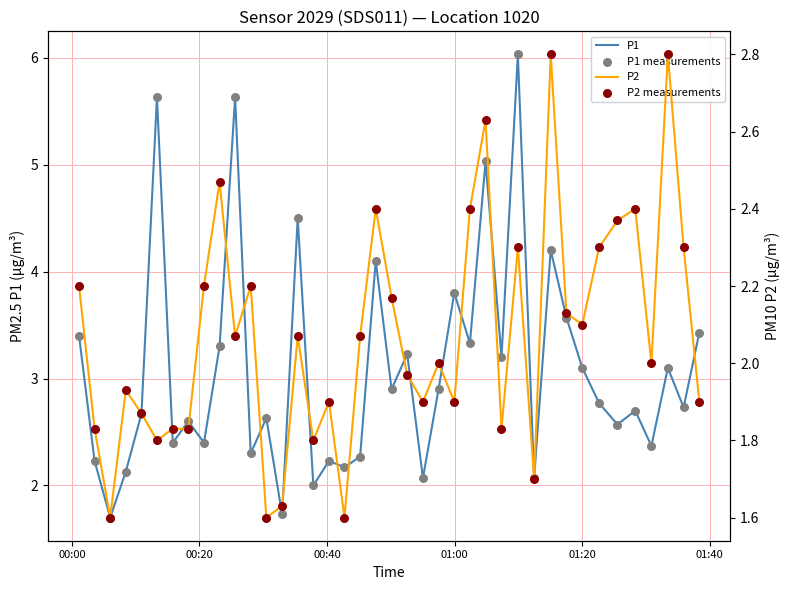

Which series contains the highest Y value?

P1